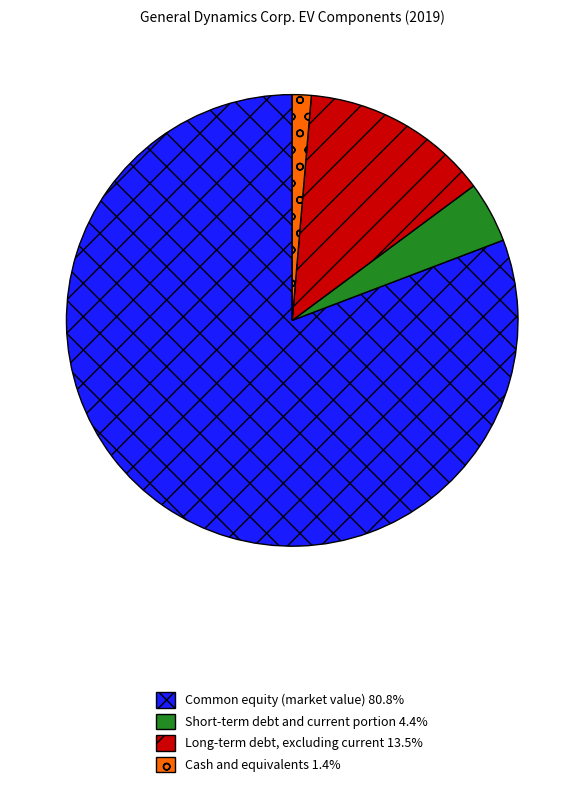

Is it true that Short-term debt and current portion is 4% of the pie?

True